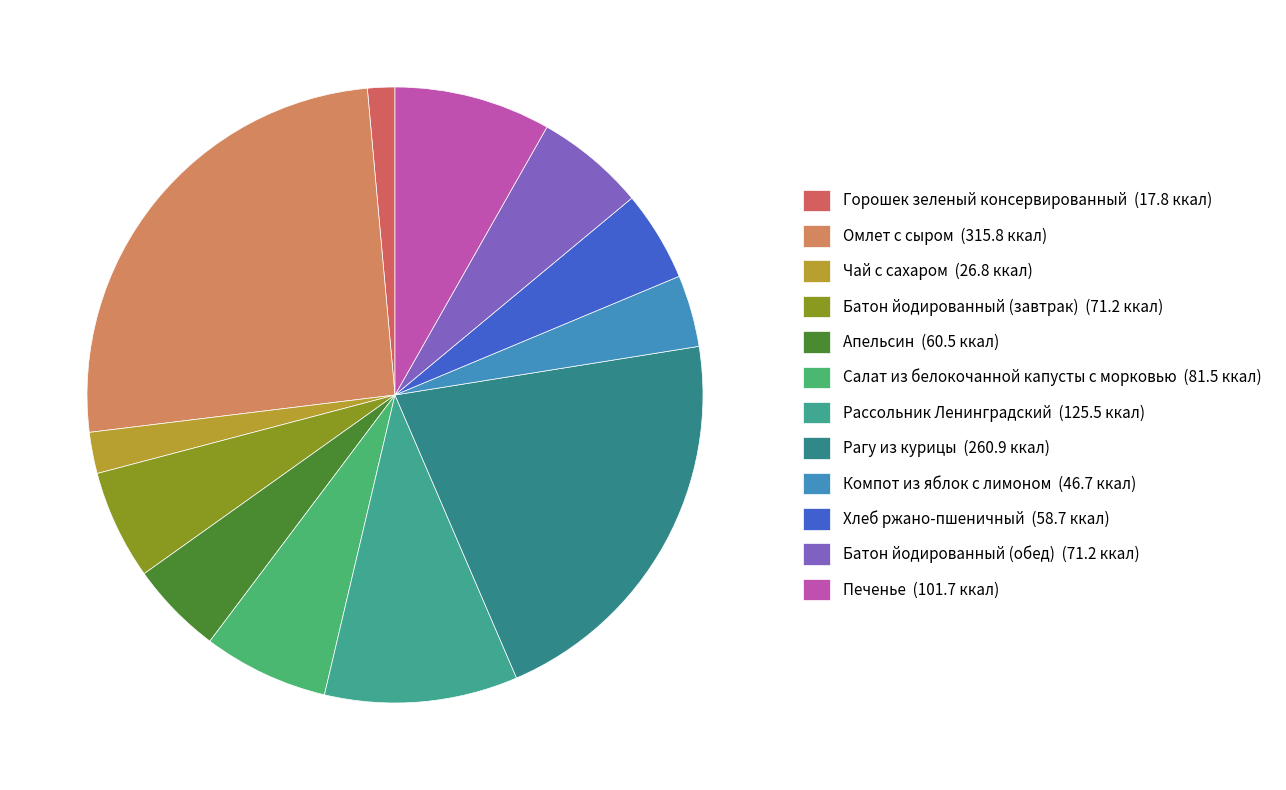

To the nearest percent, what is the difference between the largest and smallest slice percentages?

24%